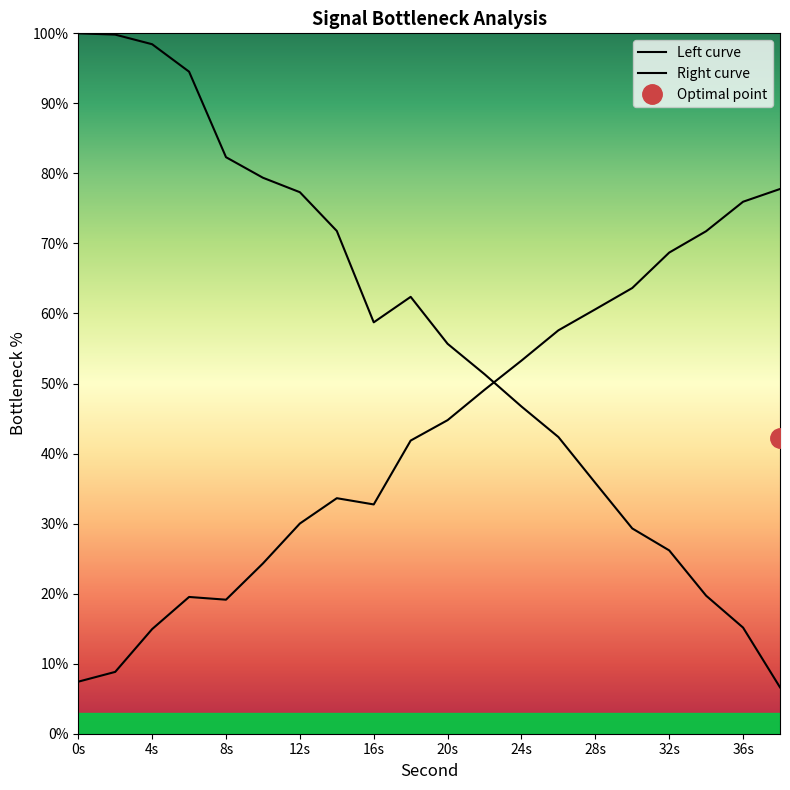

True or false: Right curve and Left curve cross at least once.

True